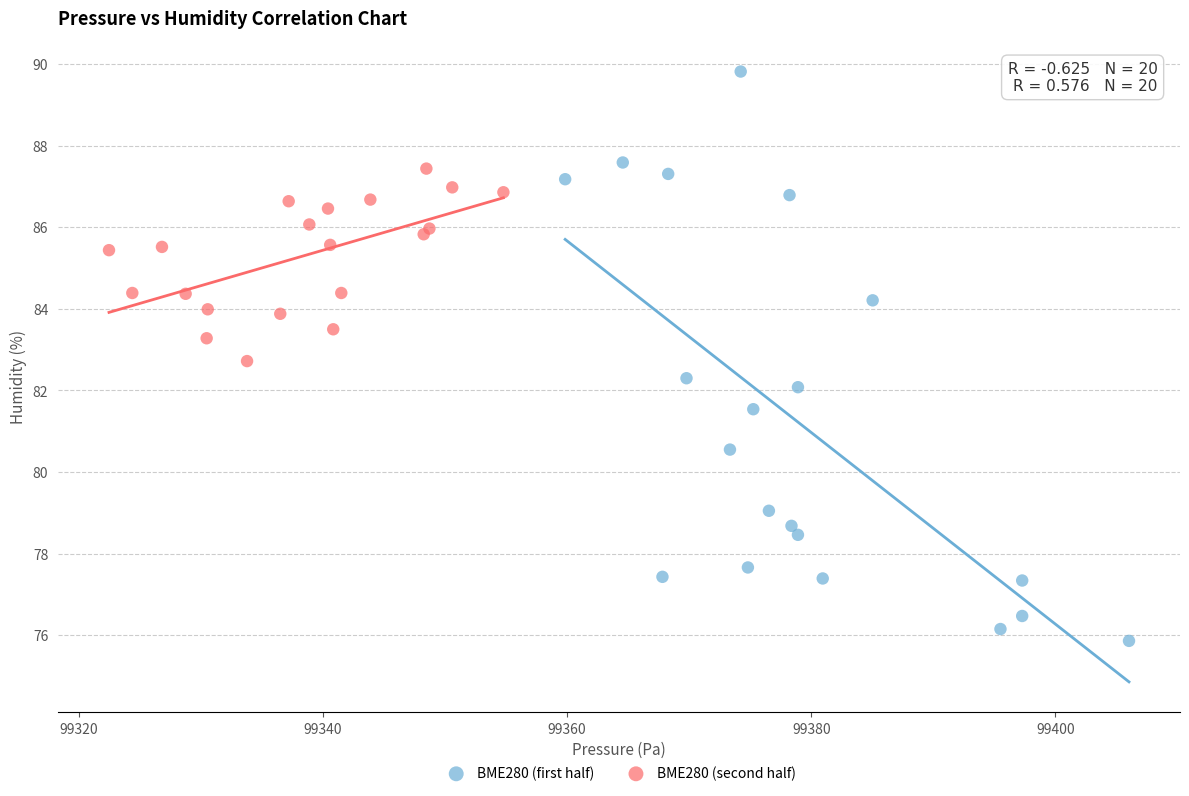

Which series has the widest spread of Y values?

BME280 (first half)